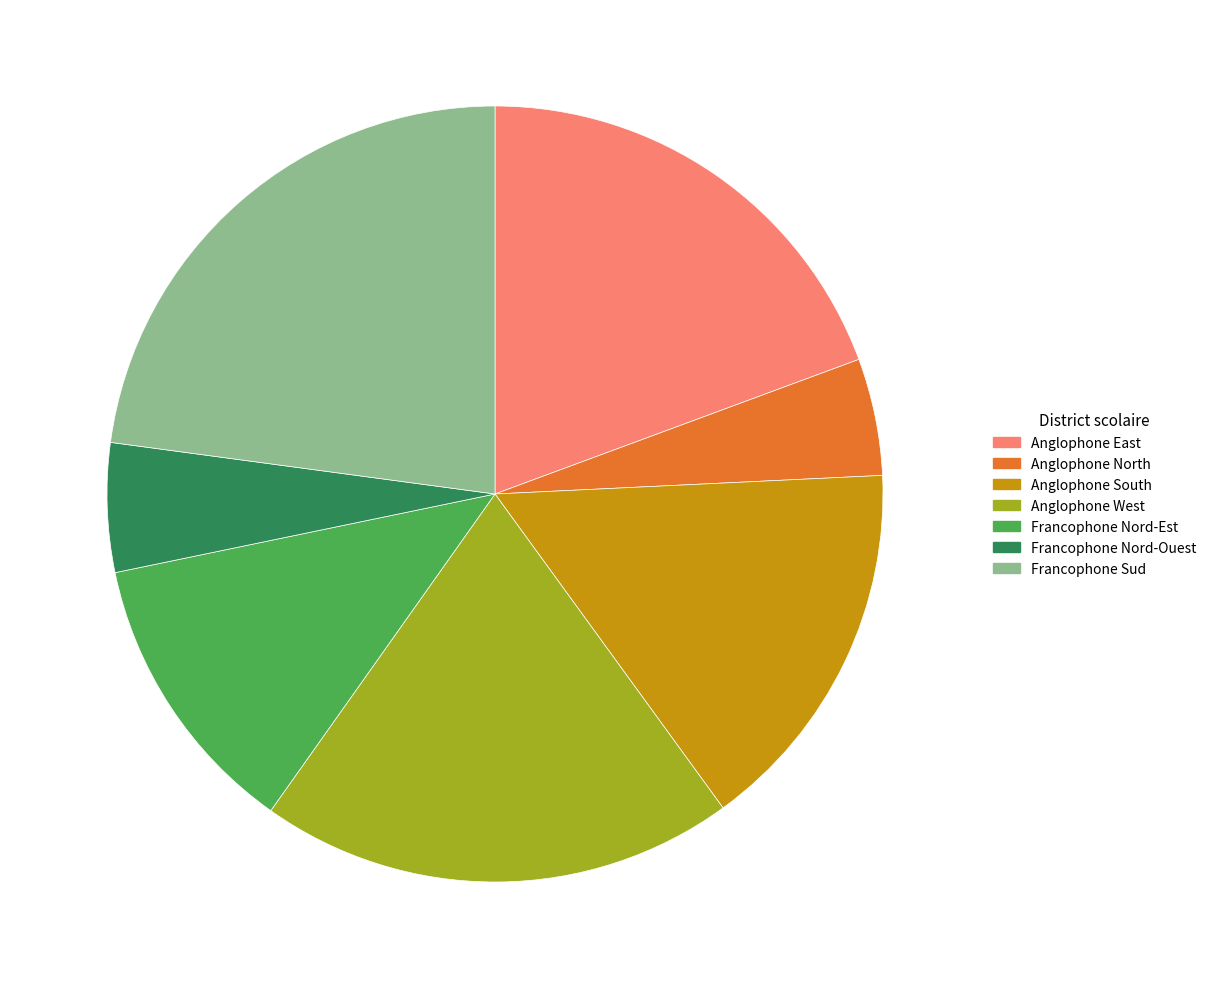

Which category has the smallest portion of the pie?

Anglophone North